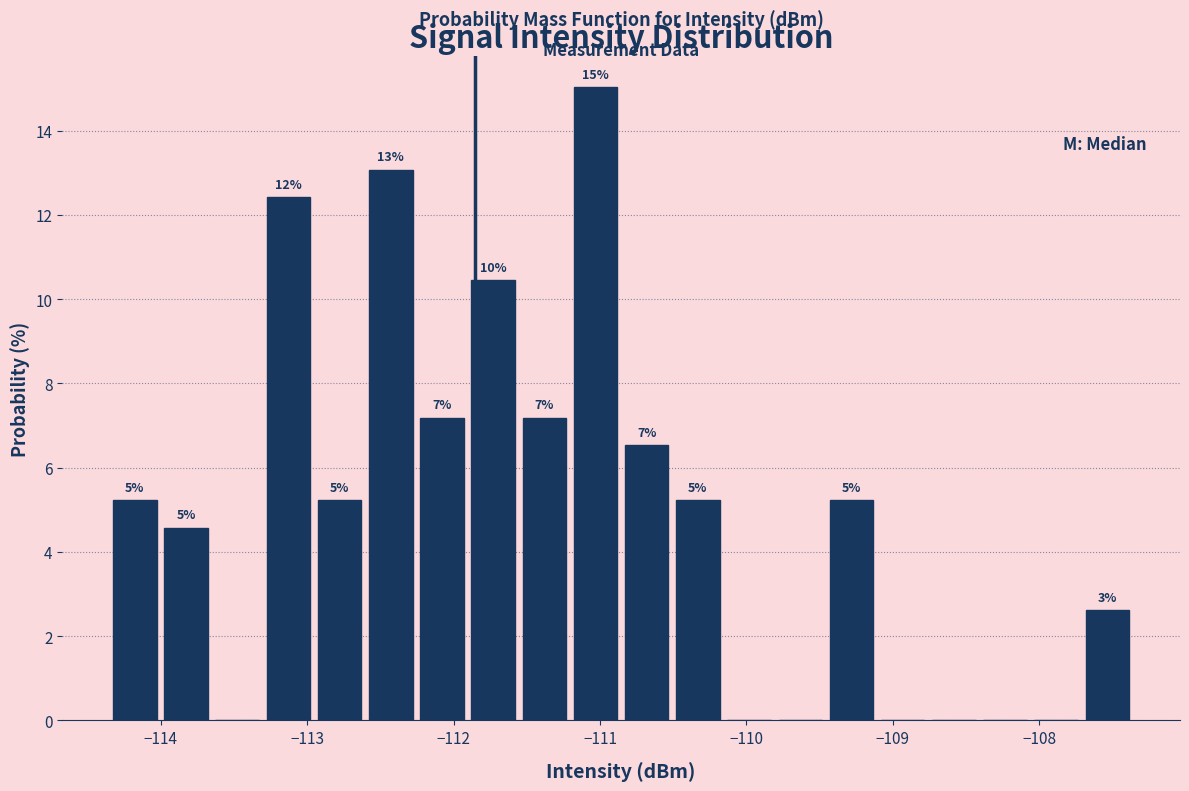

Read against the x-axis, roughly where is the centre of the tallest bar?

-111.0